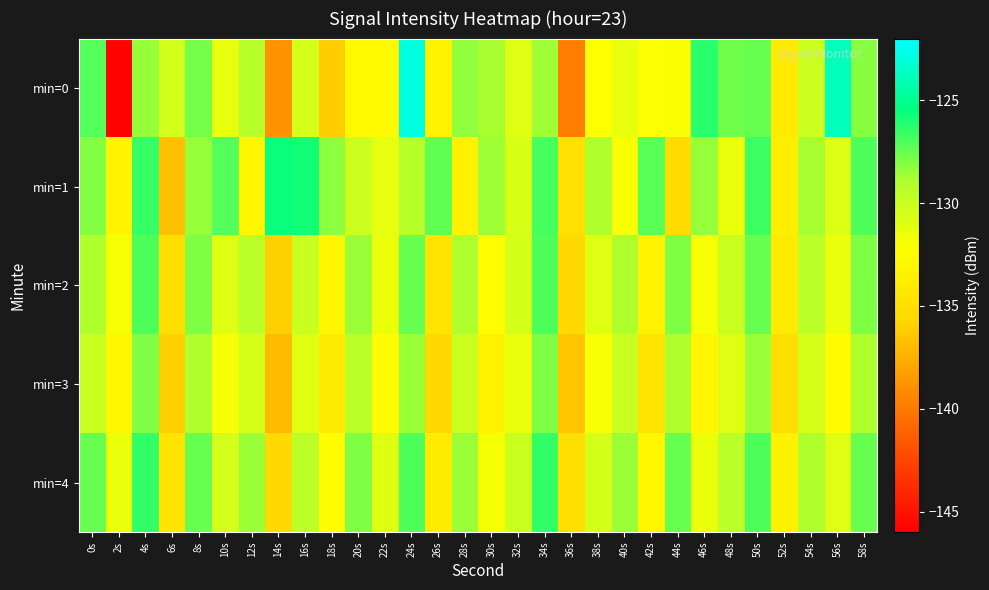

Reading left to right, list all the values displayed in this chart.

min=0: 0s=-127.1	2s=-145.7	4s=-128.4	6s=-130.4	8s=-127.8	10s=-131.3	12s=-129.3	14s=-138.8	16s=-130.5	18s=-136.1	20s=-132.7	22s=-132.7	24s=-122.9	26s=-133.4	28s=-128.3	30s=-128.8	32s=-131.0	34s=-128.6	36s=-139.7	38s=-132.2	40s=-131.4	42s=-132.2	44s=-132.1	46s=-126.3	48s=-127.7	50s=-127.4	52s=-134.1	54s=-130.1	56s=-123.8	58s=-128.2
min=1: 0s=-128.0	2s=-133.3	4s=-126.5	6s=-136.7	8s=-128.4	10s=-127.2	12s=-133.0	14s=-125.6	16s=-125.8	18s=-128.3	20s=-130.1	22s=-131.2	24s=-129.3	26s=-127.4	28s=-133.5	30s=-128.6	32s=-130.7	34s=-126.8	36s=-134.9	38s=-129.0	40s=-132.1	42s=-127.2	44s=-135.3	46s=-128.4	48s=-131.5	50s=-126.6	52s=-133.7	54s=-128.8	56s=-130.9	58s=-127.0
min=2: 0s=-129.0	2s=-132.0	4s=-127.0	6s=-135.0	8s=-128.0	10s=-131.0	12s=-129.5	14s=-136.0	16s=-130.0	18s=-133.0	20s=-128.5	22s=-131.5	24s=-127.5	26s=-134.5	28s=-129.0	30s=-132.5	32s=-130.5	34s=-127.0	36s=-135.5	38s=-131.0	40s=-129.0	42s=-133.5	44s=-128.0	46s=-132.0	48s=-130.0	50s=-127.5	52s=-134.0	54s=-129.5	56s=-131.5	58s=-128.0
min=3: 0s=-130.0	2s=-133.0	4s=-128.0	6s=-136.0	8s=-129.0	10s=-132.0	12s=-130.5	14s=-137.0	16s=-131.0	18s=-134.0	20s=-129.5	22s=-132.5	24s=-128.5	26s=-135.5	28s=-130.0	30s=-133.5	32s=-131.5	34s=-128.0	36s=-136.5	38s=-132.0	40s=-130.0	42s=-134.5	44s=-129.0	46s=-133.0	48s=-131.0	50s=-128.5	52s=-135.0	54s=-130.5	56s=-132.5	58s=-129.0
min=4: 0s=-127.5	2s=-131.5	4s=-126.5	6s=-134.5	8s=-127.5	10s=-130.5	12s=-128.5	14s=-135.5	16s=-129.5	18s=-132.5	20s=-128.0	22s=-131.0	24s=-127.0	26s=-134.0	28s=-128.5	30s=-132.0	32s=-130.0	34s=-126.5	36s=-135.0	38s=-130.5	40s=-128.5	42s=-133.0	44s=-127.5	46s=-131.5	48s=-129.5	50s=-127.0	52s=-133.5	54s=-129.0	56s=-131.0	58s=-127.5